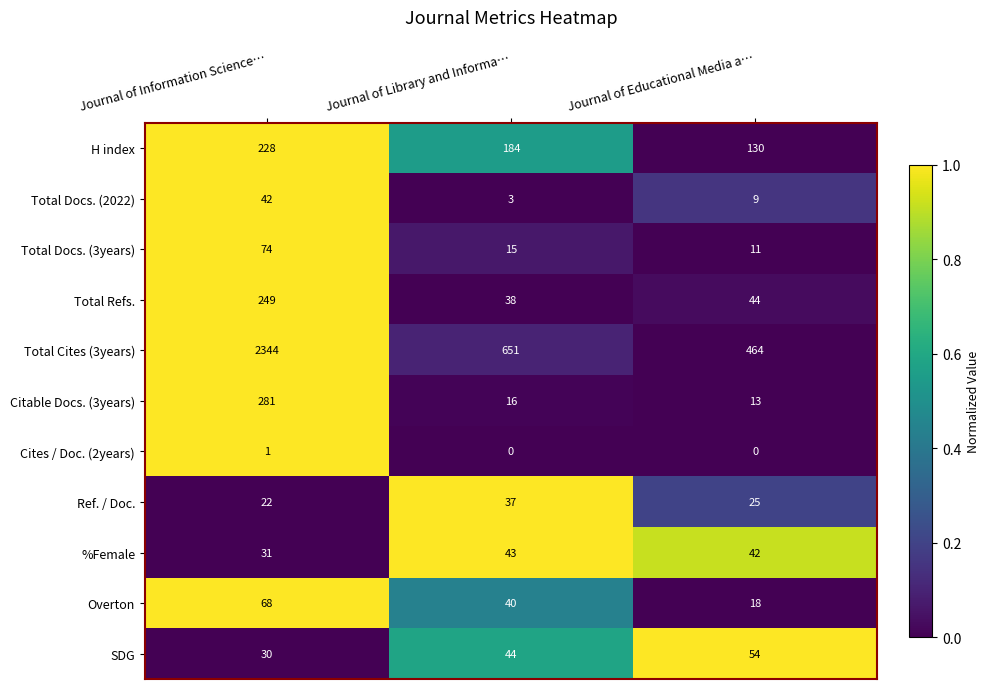

What is the lowest value of the Total Docs. (2022) series?

3